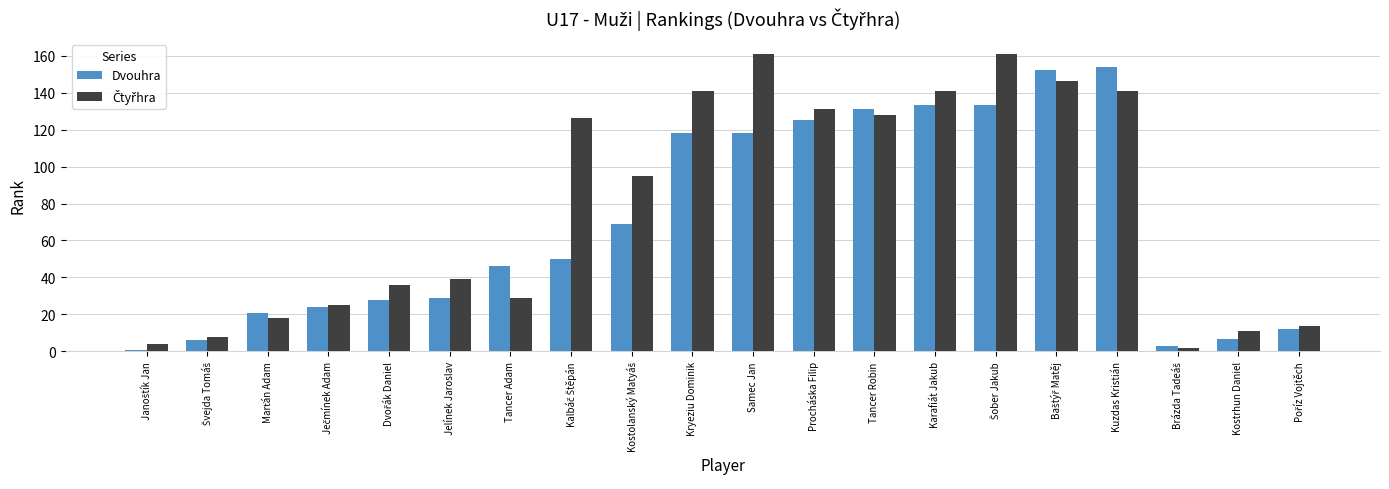

Read the Dvouhra value at Kryeziu Dominik.

118